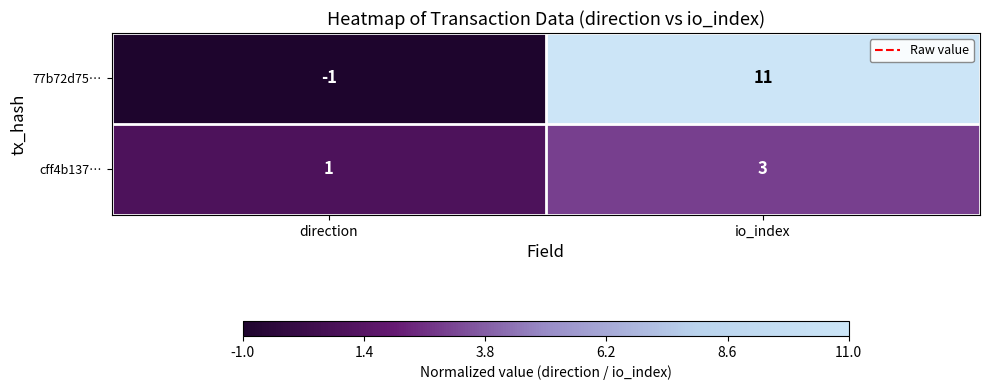

Reading left to right, what are all the values shown in this chart?

77b72d75…: direction=-1	io_index=11
cff4b137…: direction=1	io_index=3